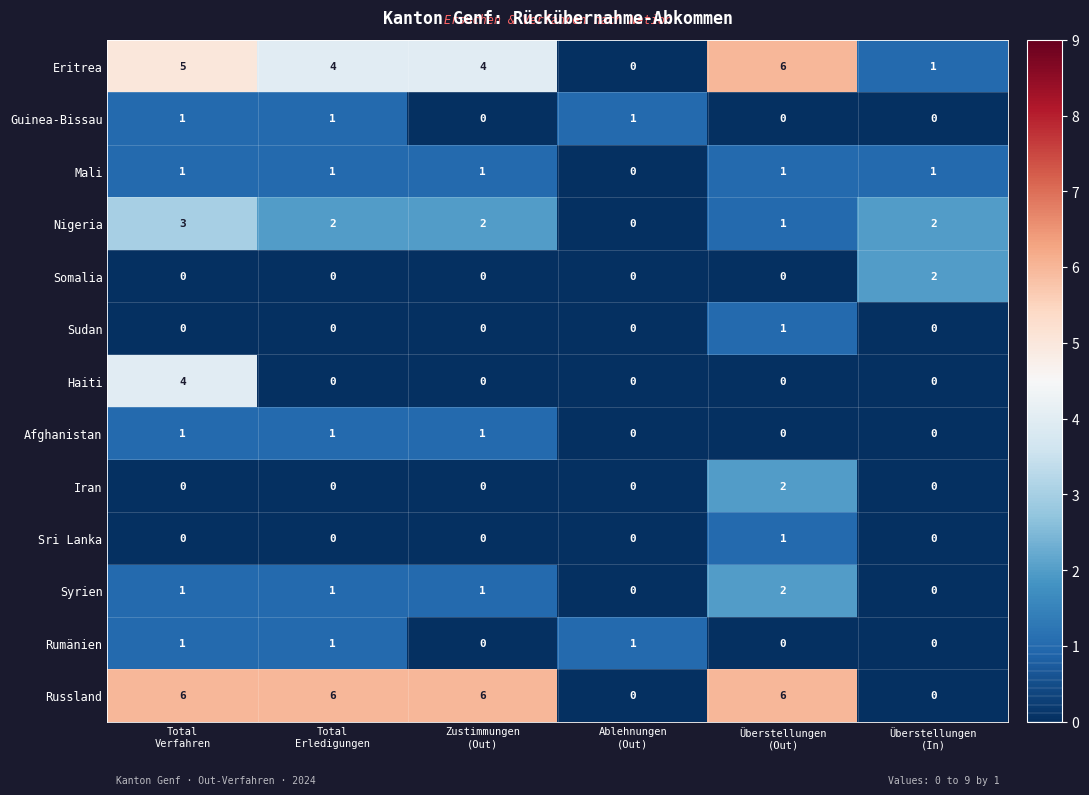

How many Russland values are between 0 and 6?

6